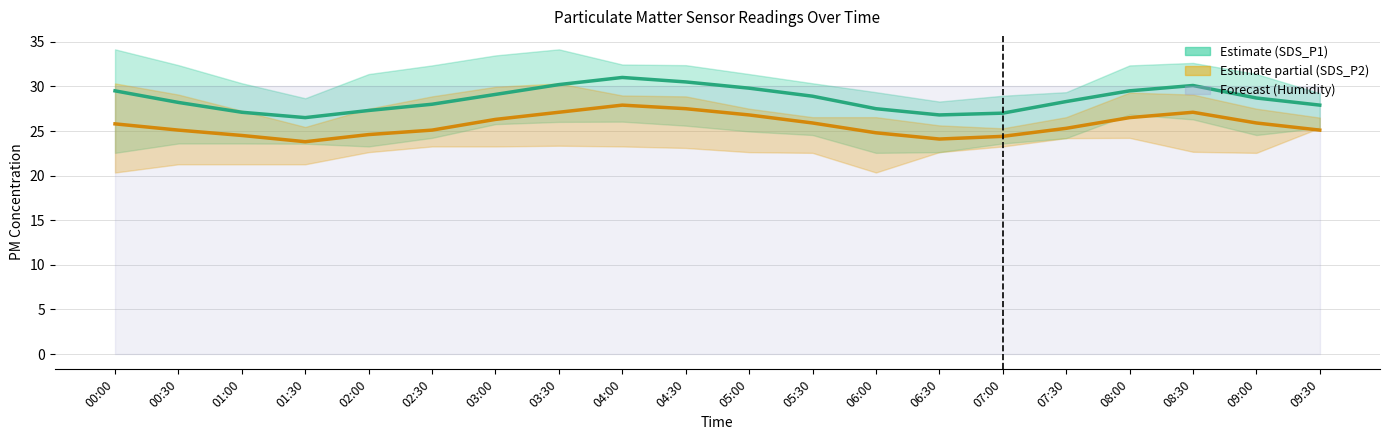

What is the label of the 13th point from the left?

06:00